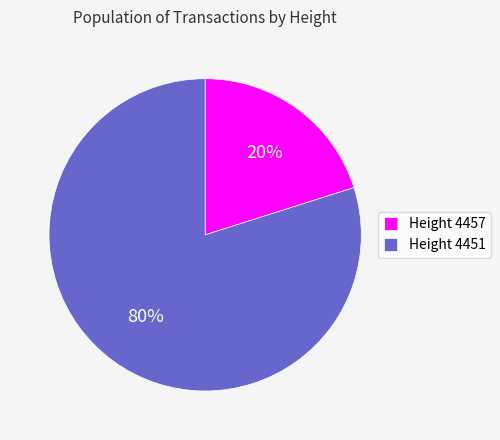

How many segments does this pie chart have?

2